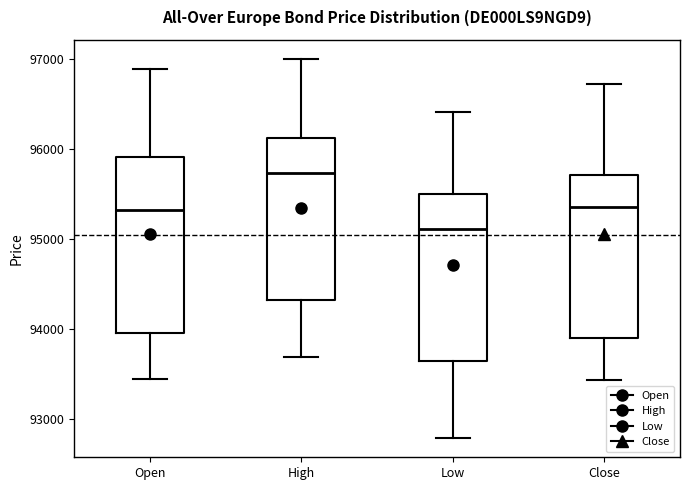

Where does the upper whisker of the box for Open end on the y-axis? The values are not printed on the chart, so give them approximately, as read against the axis.

96900